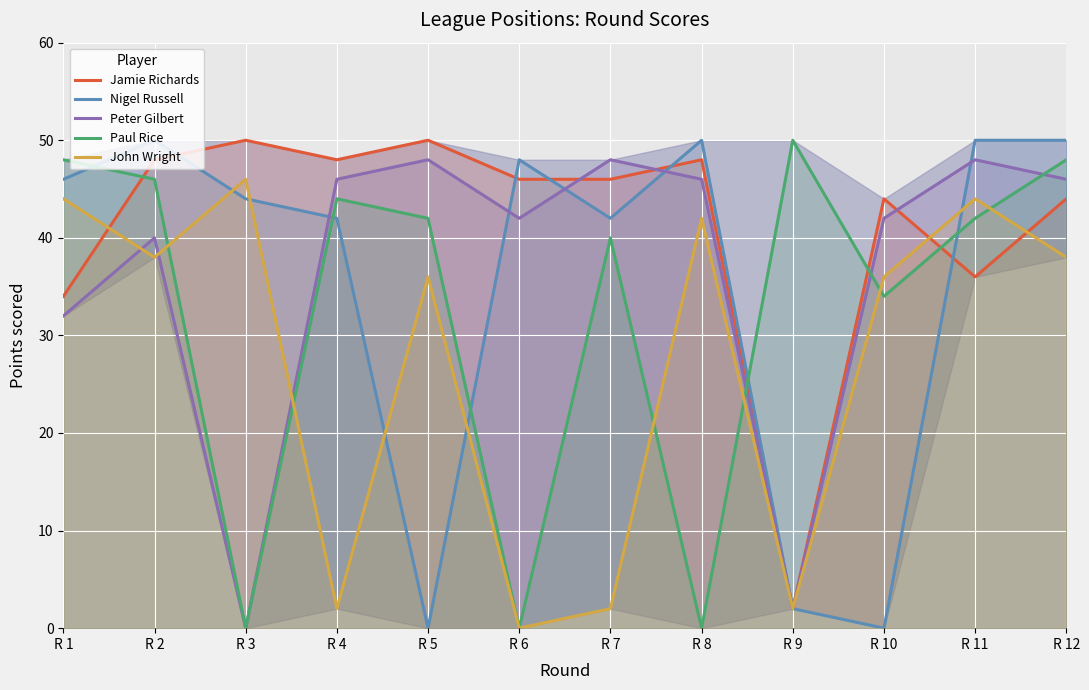

At how many categories does at least one series exceed 48?

7